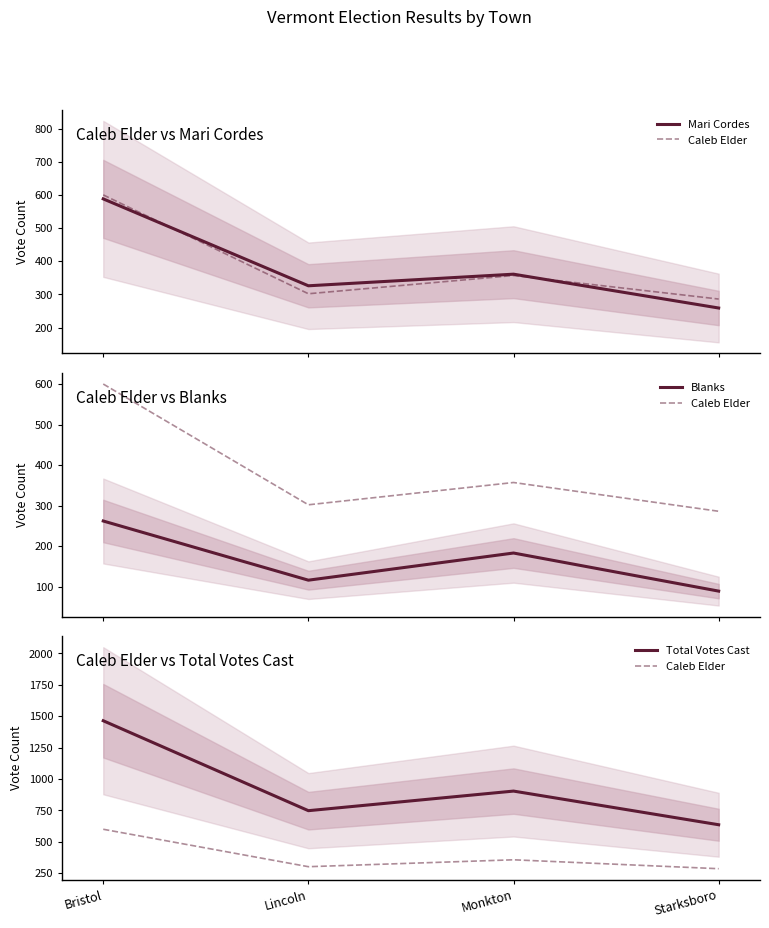

Does the chart display data point markers on the line(s)?

No